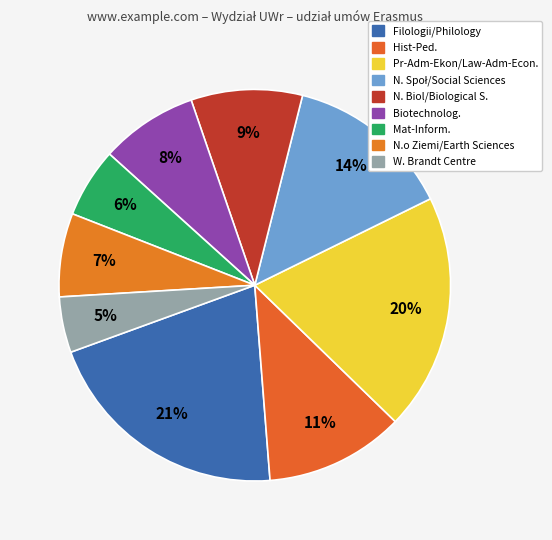

To the nearest percent, what is the difference between the largest and smallest slice percentages?

16%